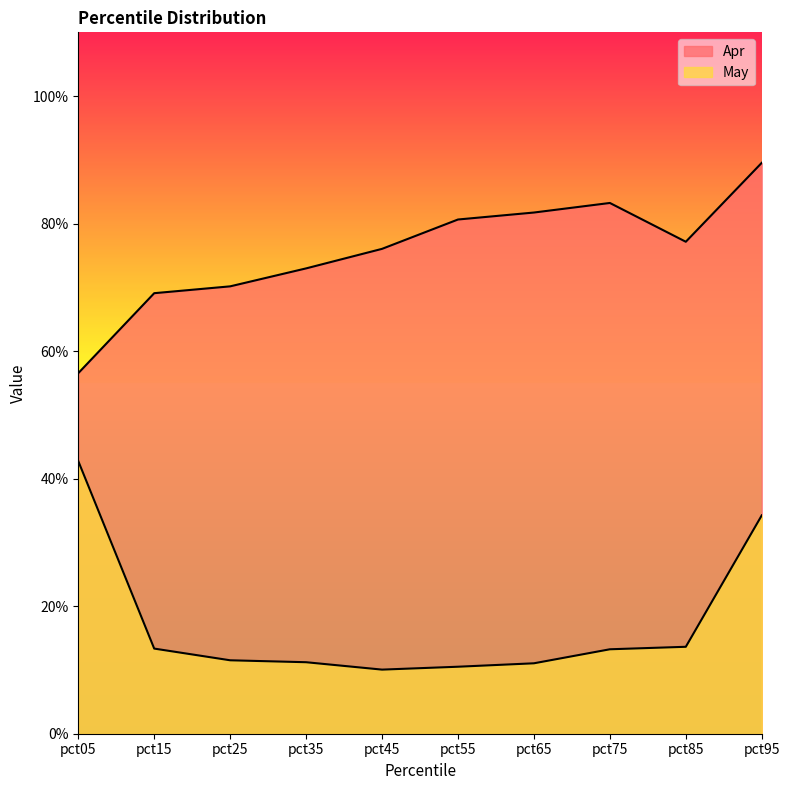

At which category is the sum across all series the highest?

pct95